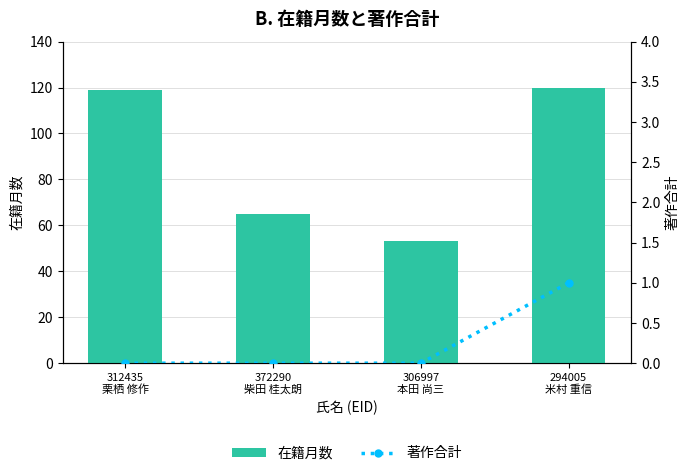

Count the number of categories in the chart.

4